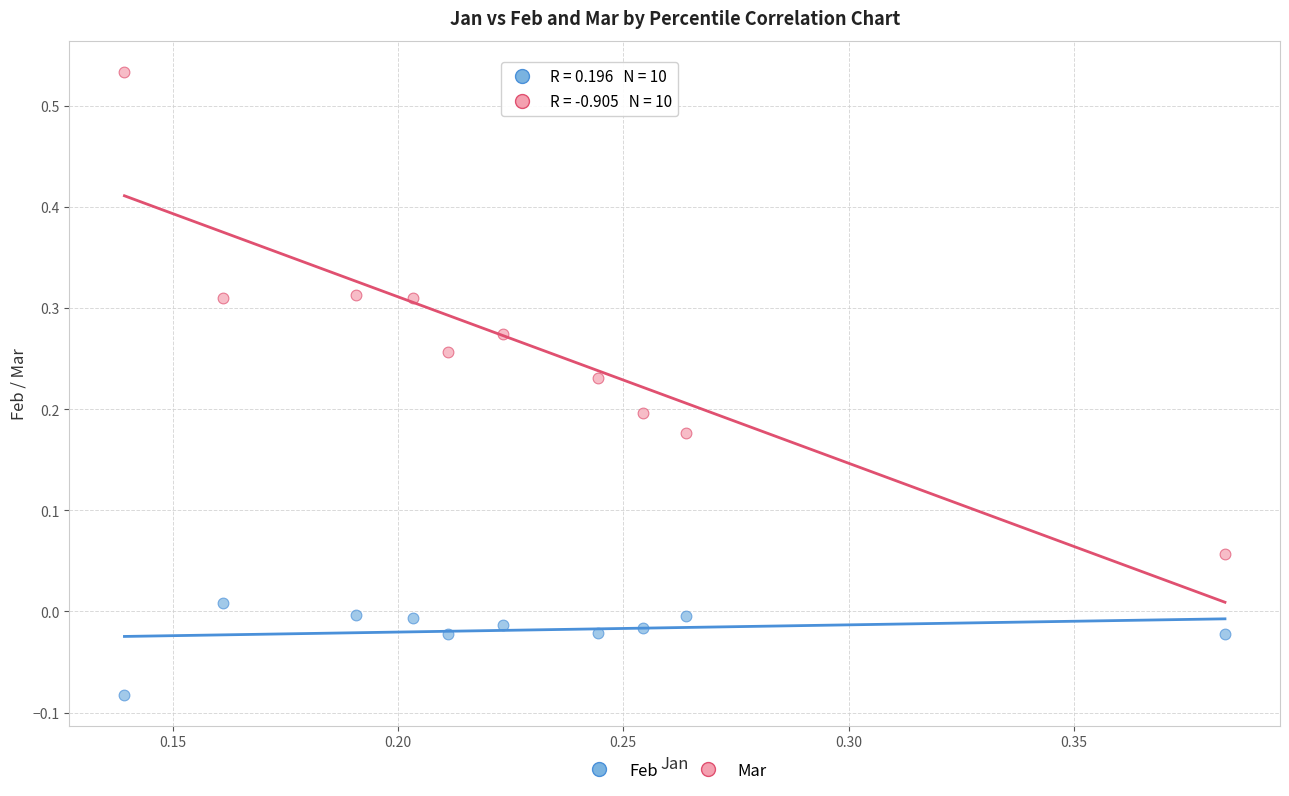

Which series reaches the minimum Y coordinate?

Feb